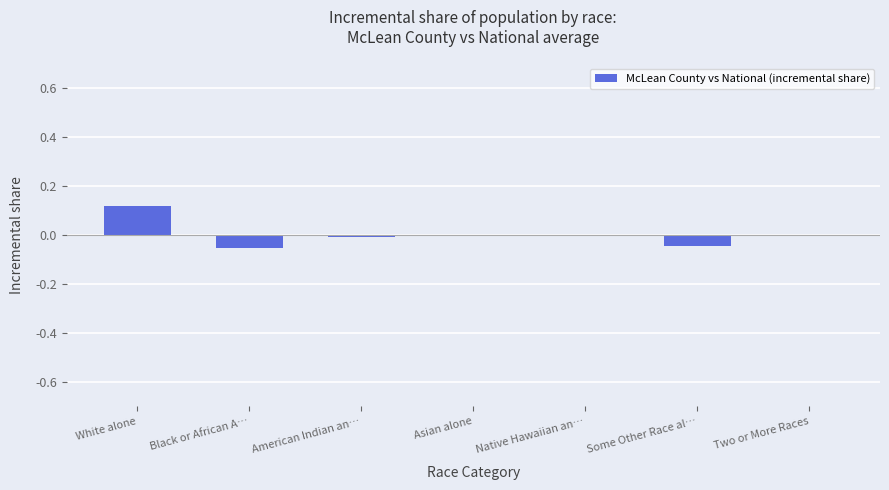

True or false: the data shows -0.0 at American Indian an….

True